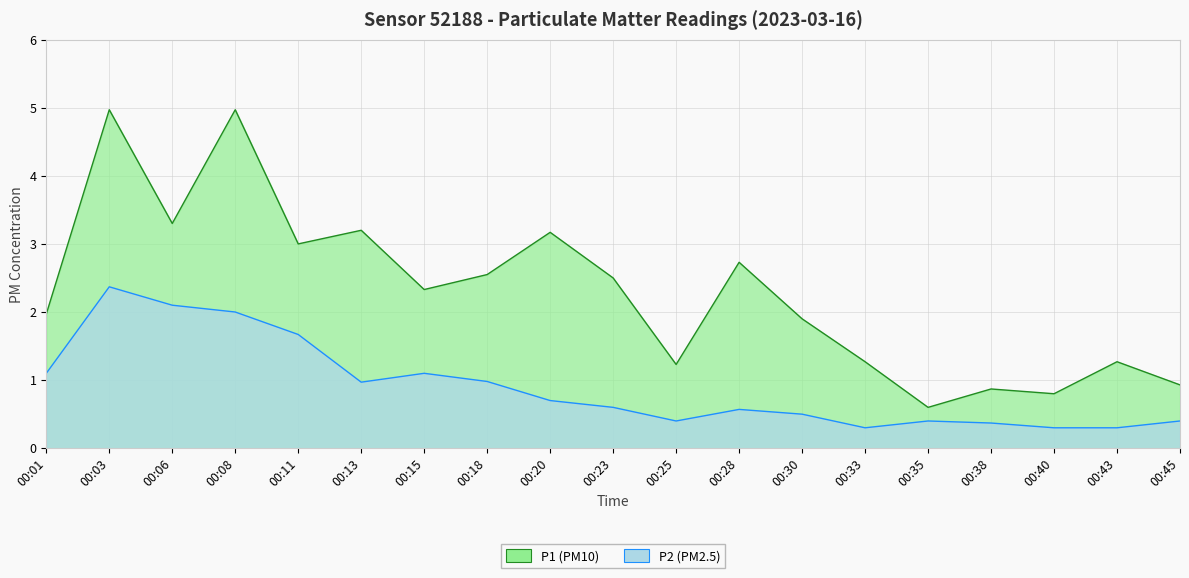

Read the P2 value at 00:30.

0.5